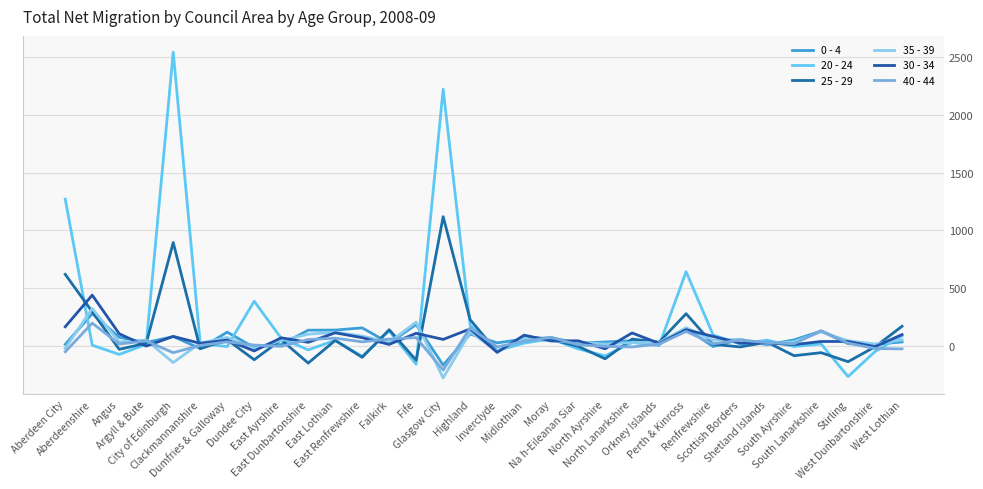

How many interior local valleys does the 25 - 29 series have?

12